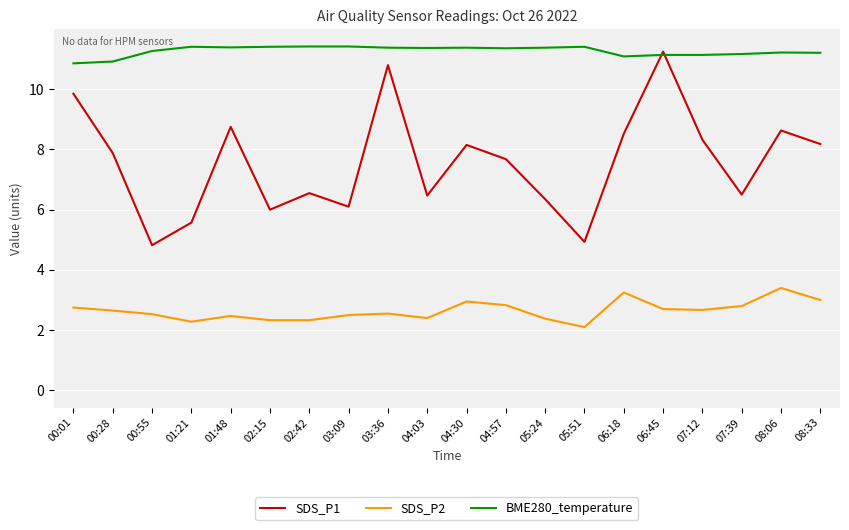

What is the difference between the highest and lowest values at 01:48?

8.9